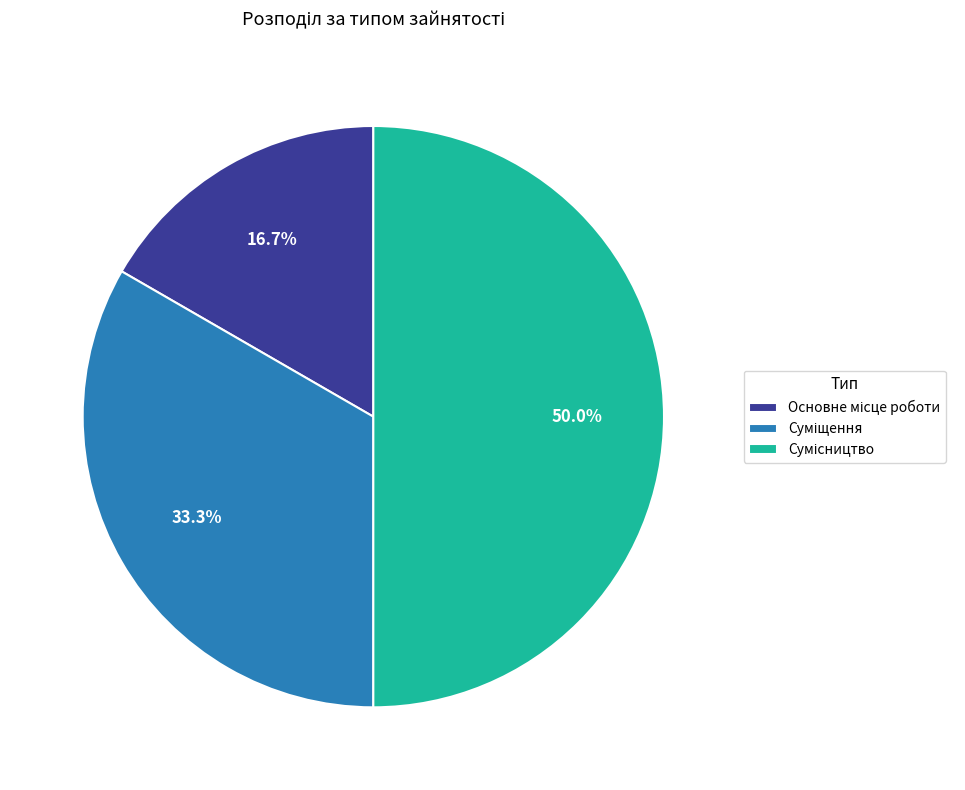

Is it true that Сумісництво is 65% of the pie?

False